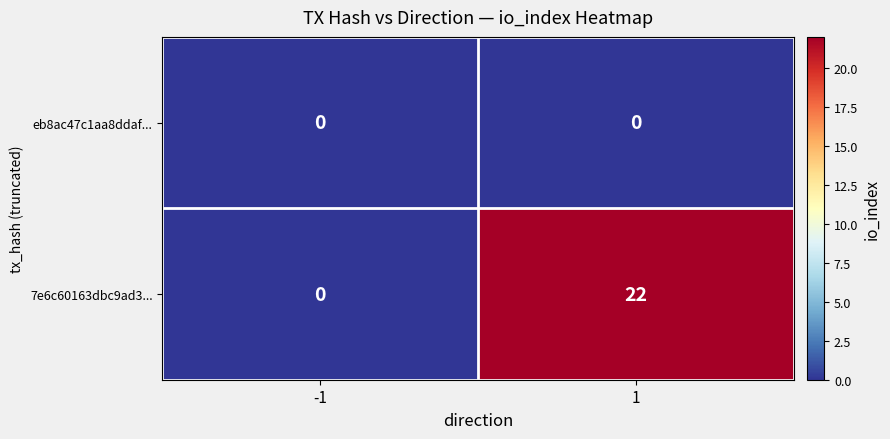

Reading left to right, what are all the values shown in this chart?

eb8ac47c1aa8ddaf...: -1=0	1=0
7e6c60163dbc9ad3...: -1=0	1=22